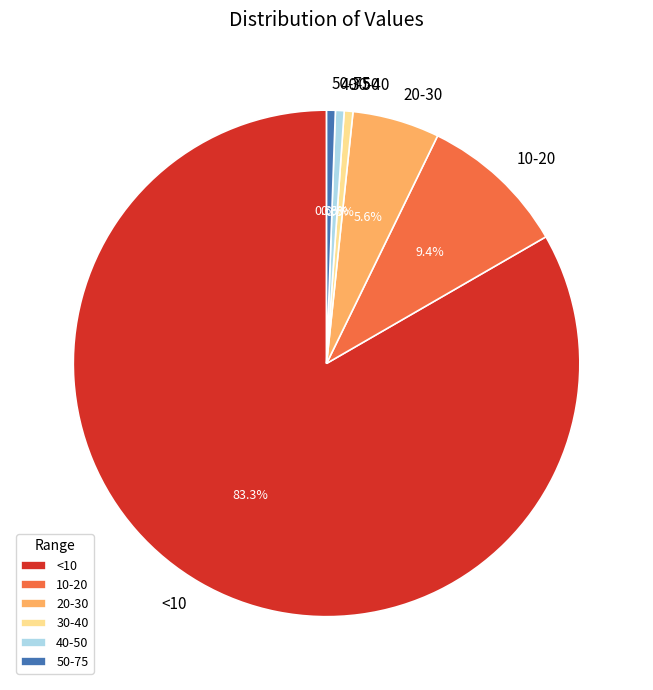

What is the ratio of the value at 10-20 to the value at <10?

0.1